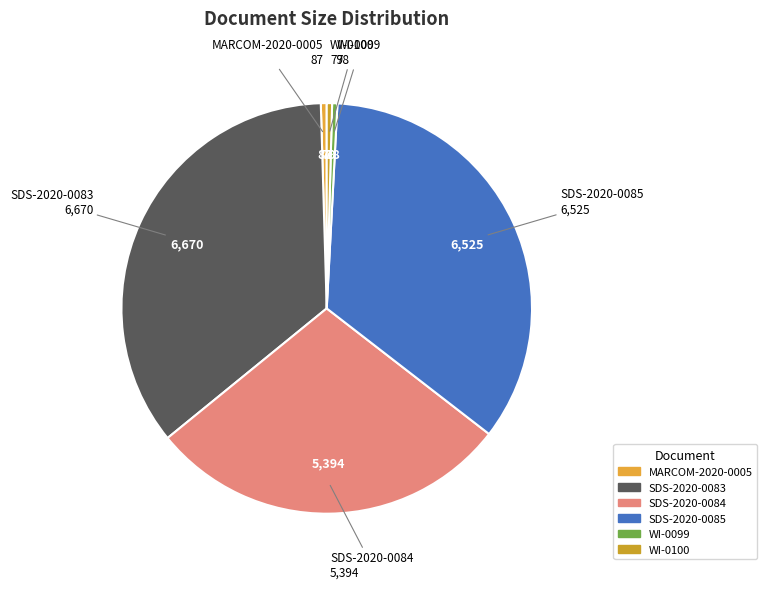

How many segments does this pie chart have?

6